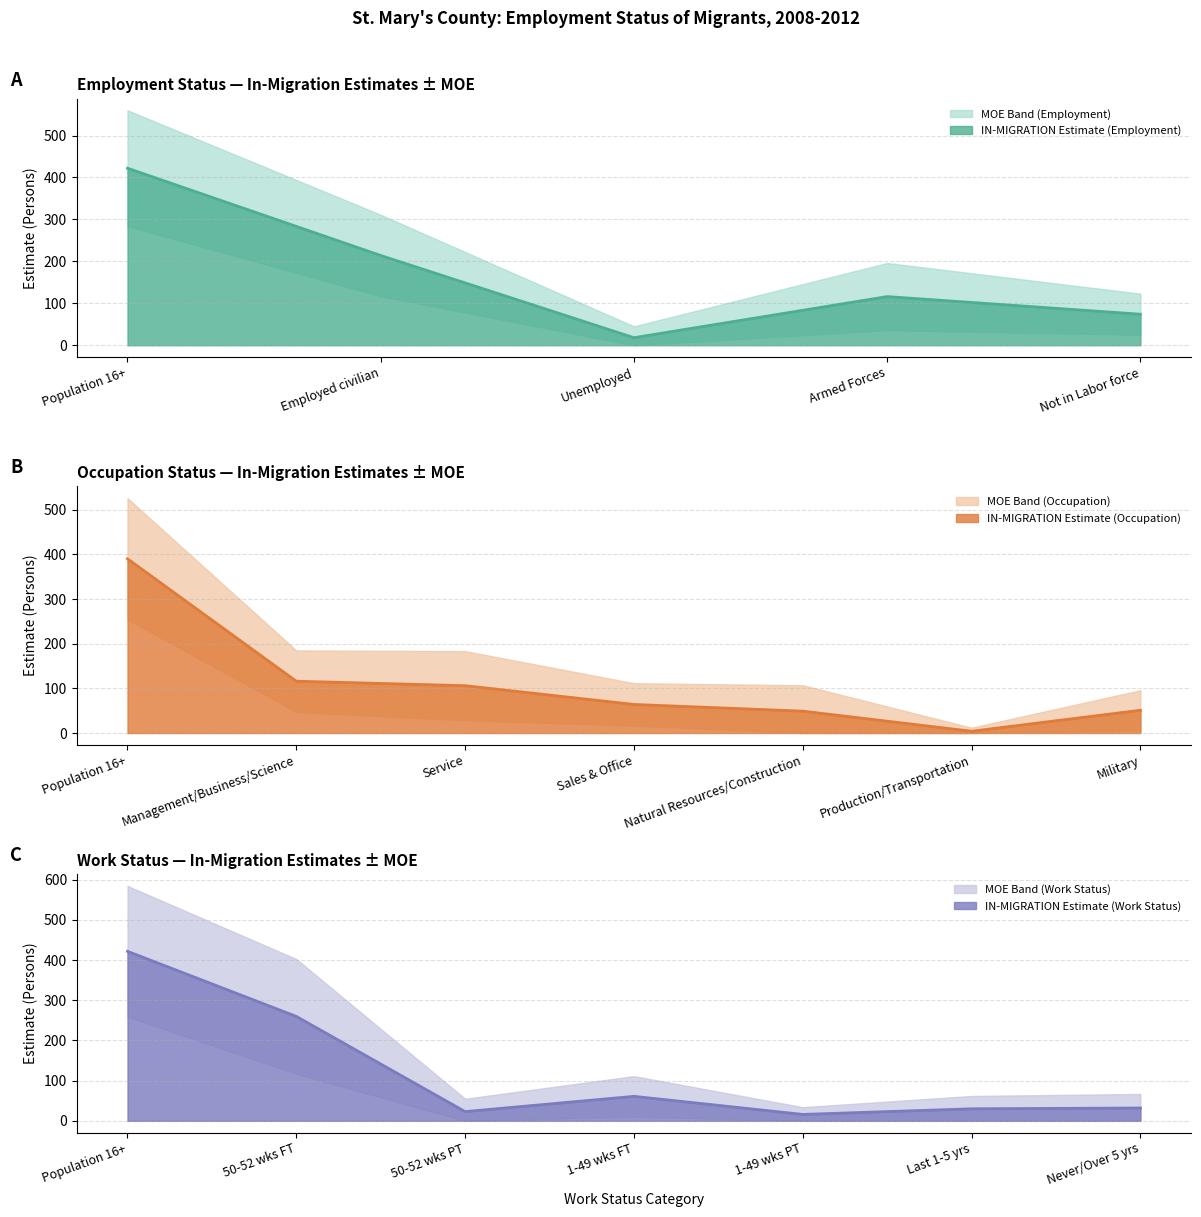

Is it true that IN-MIGRATION Estimate (Employment) equals 18 at Unemployed?

True